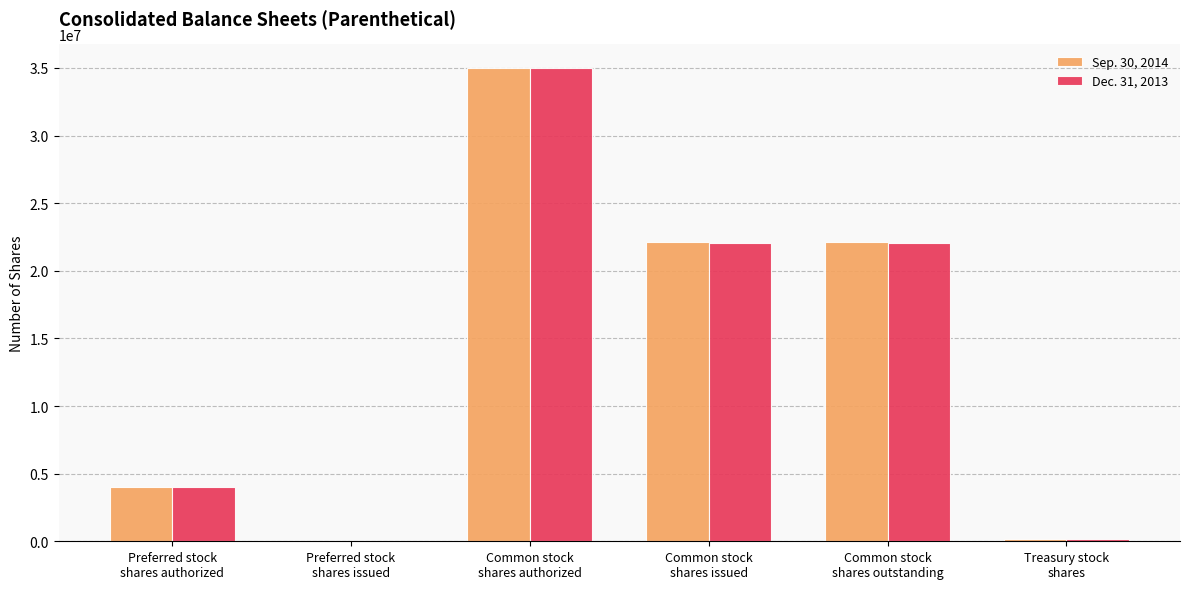

Count the number of categories in the chart.

6